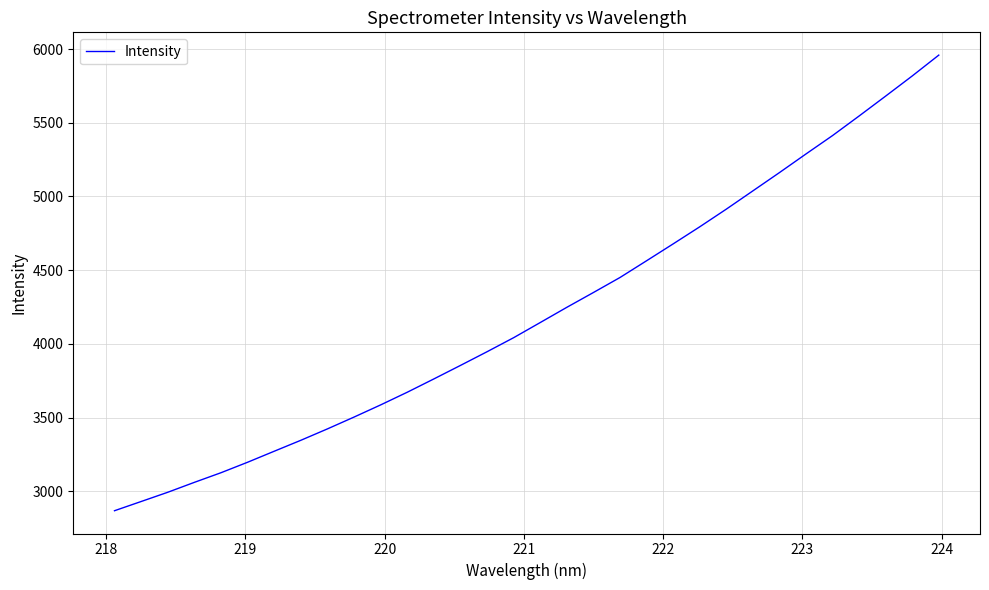

What is the difference between the maximum and minimum values?

3091.1